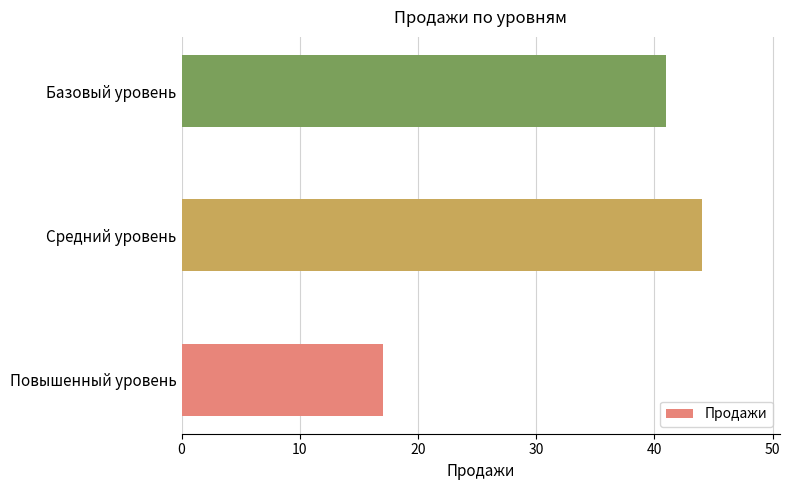

What is the minimum value shown in the chart?

17